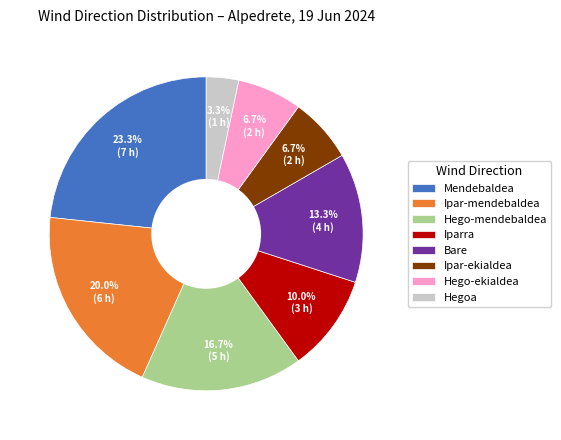

How many slices are in this pie chart?

8